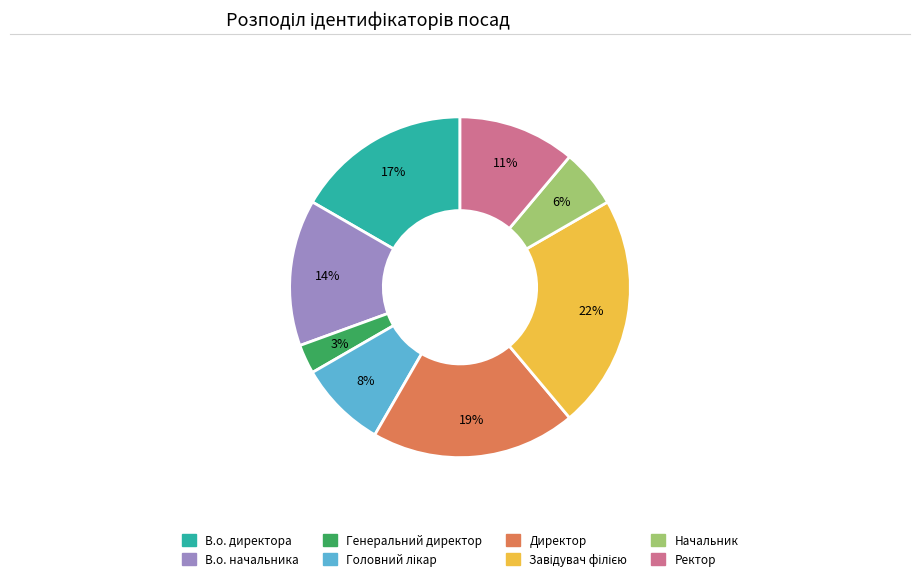

Which slice is the smallest?

Генеральний директор